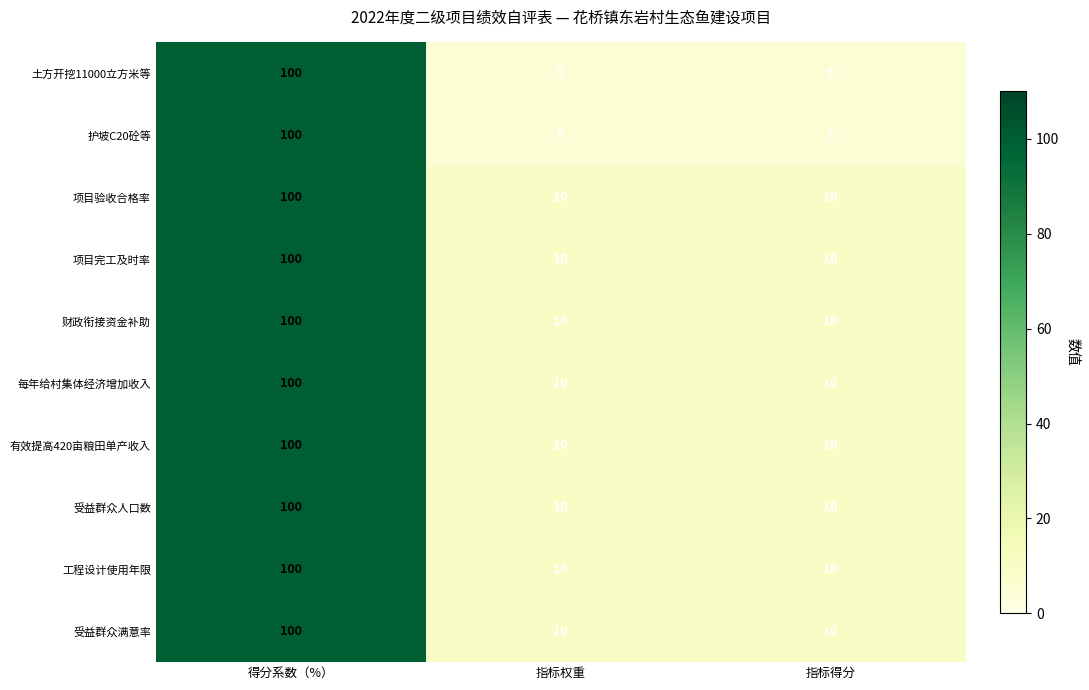

How many series are shown in this chart?

10